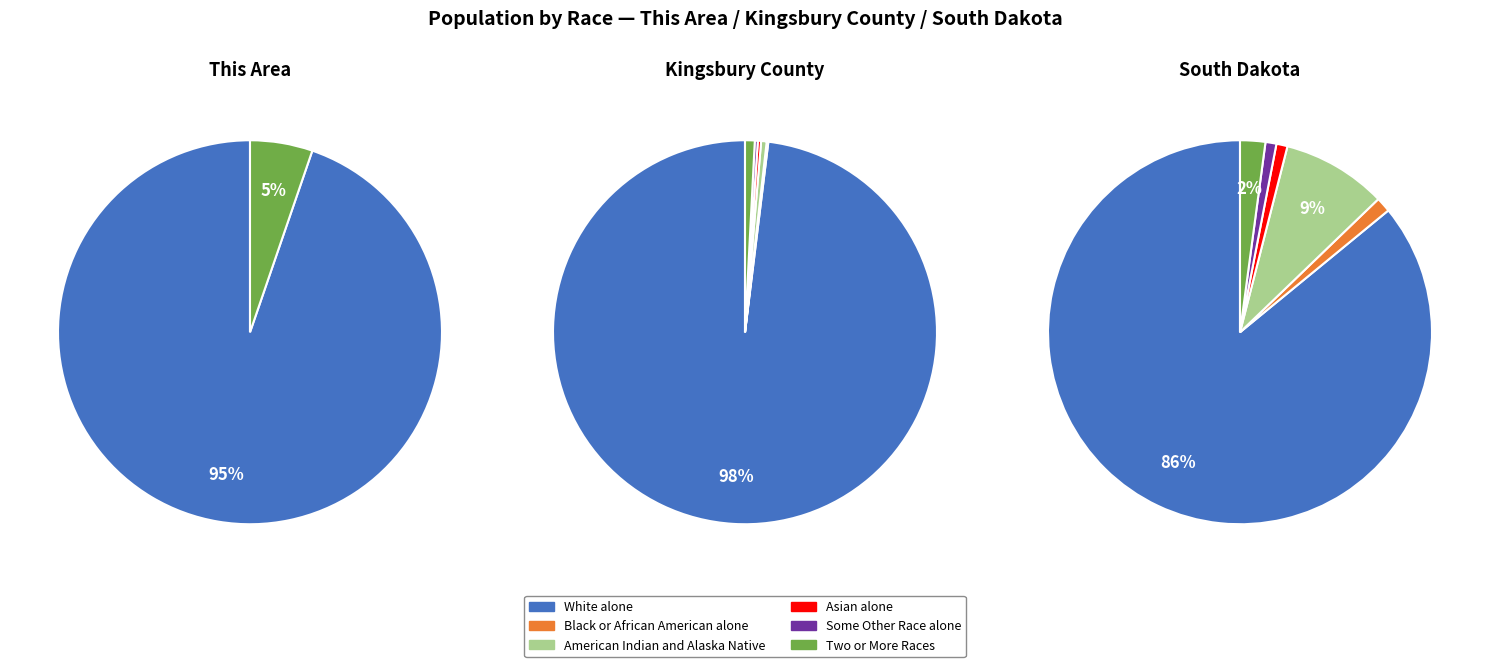

To the nearest percent, what is the average slice percentage?

17%